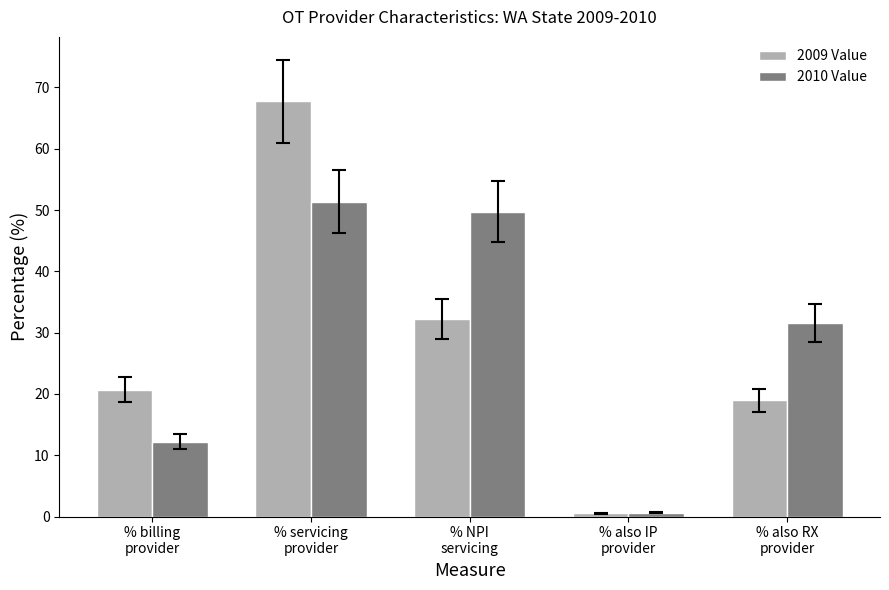

What are all the series names shown in the legend?

2009 Value, 2010 Value